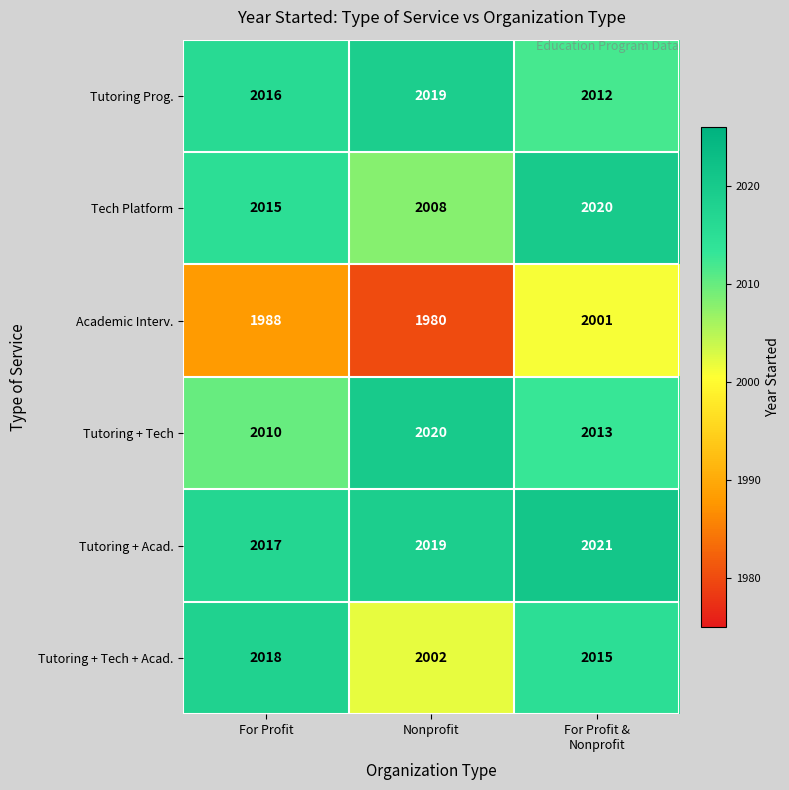

What is the difference between the maximum and minimum values in the Academic Interv. series?

21